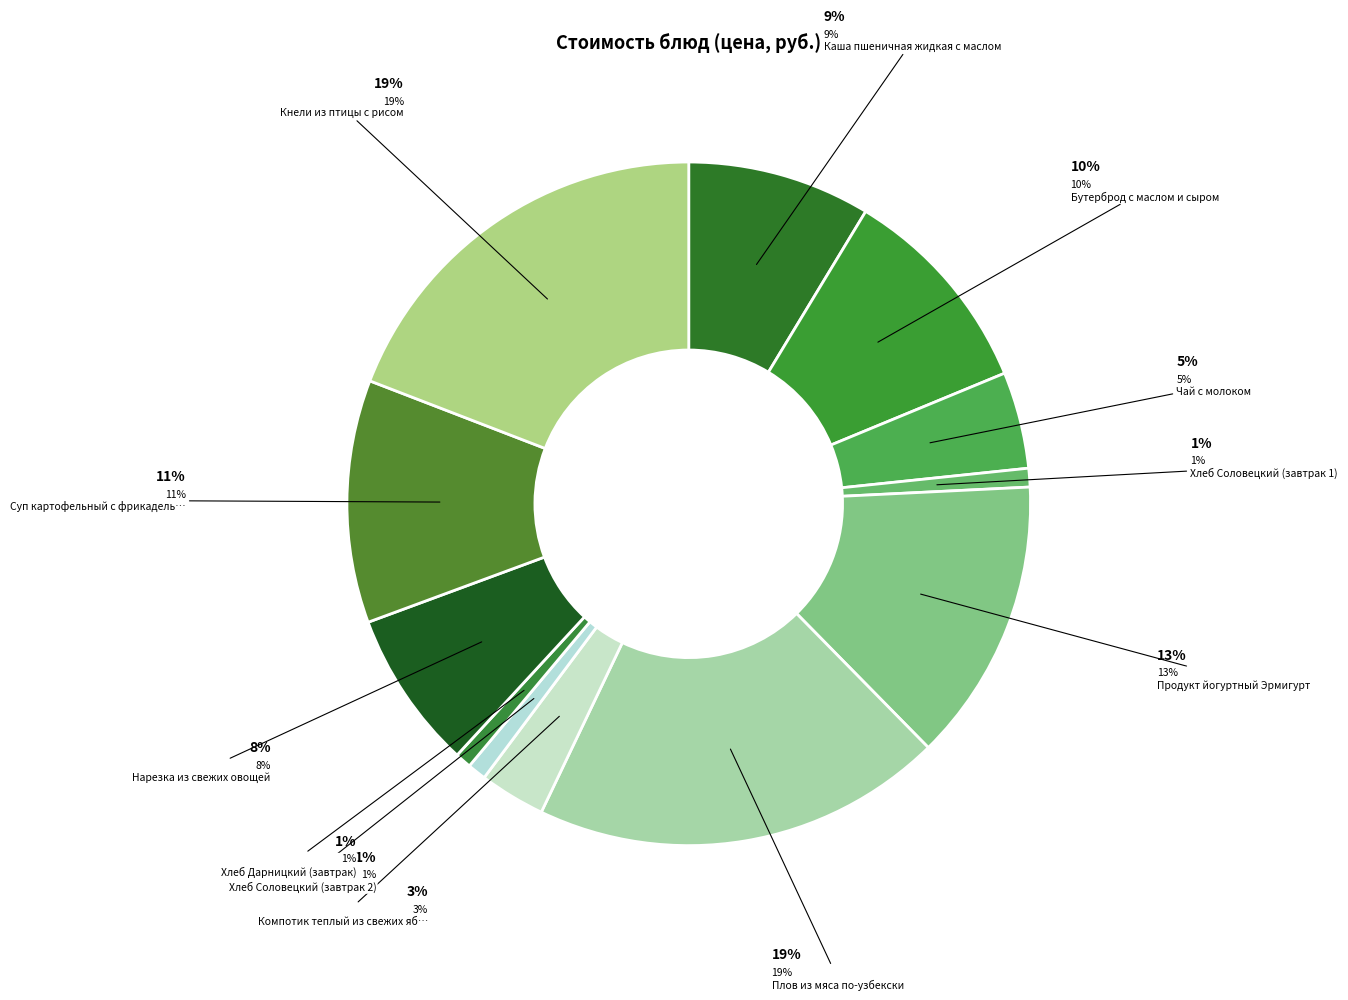

Rank the categories by value from highest to lowest.

Плов из мяса по-узбекски, Кнели из птицы с рисом, Продукт йогуртный Эрмигурт, Суп картофельный с фрикадельками, Бутерброд с маслом и сыром, Каша пшеничная жидкая с маслом, Нарезка из свежих овощей, Чай с молоком, Компотик теплый из свежих яблок, Хлеб Соловецкий (завтрак 1), Хлеб Соловецкий (завтрак 2), Хлеб Дарницкий (завтрак)